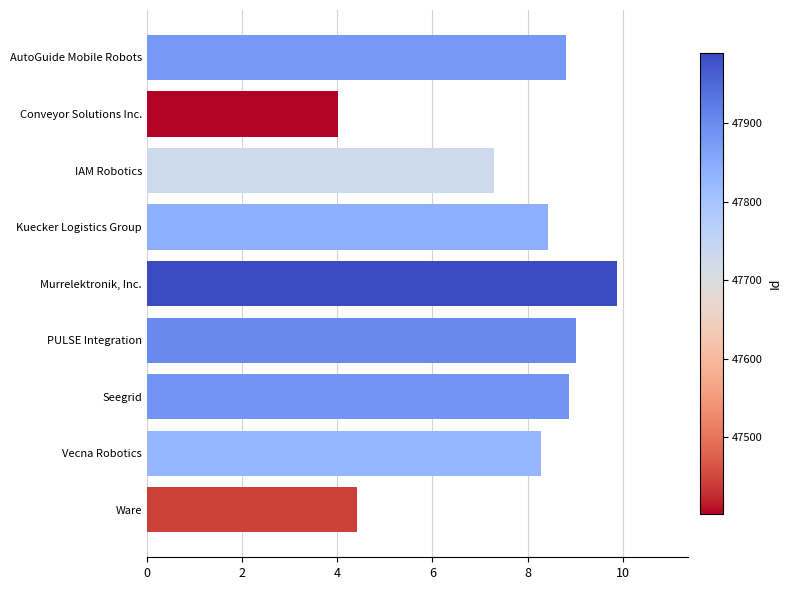

The value at Ware is 3.0. True or false?

False